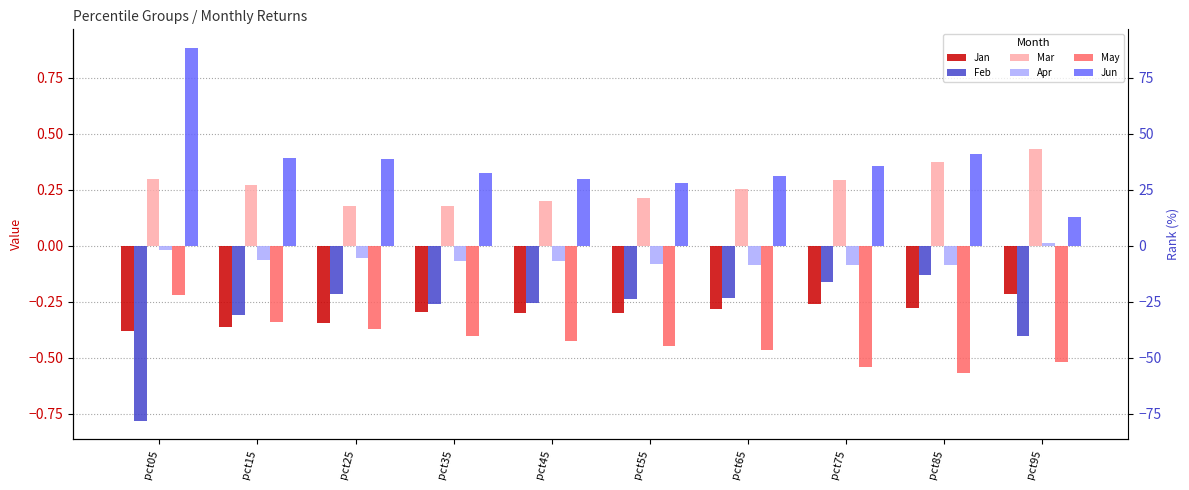

What is the approximate value of Mar at pct85?

0.4